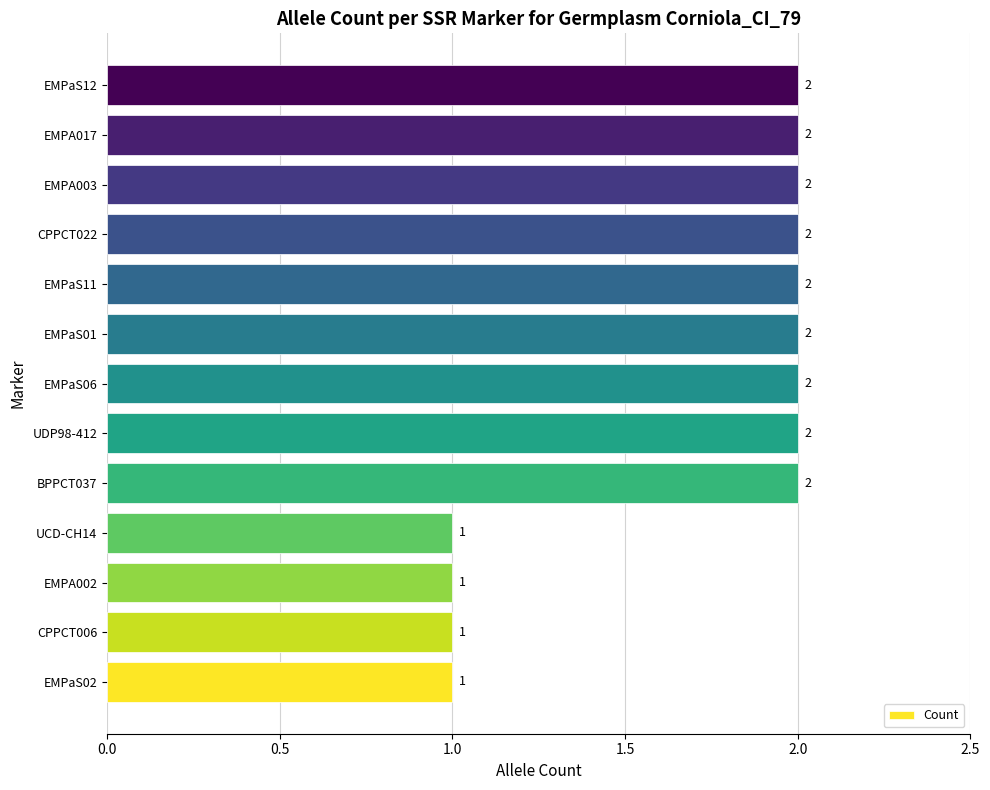

What is the difference between the maximum and second lowest values?

1